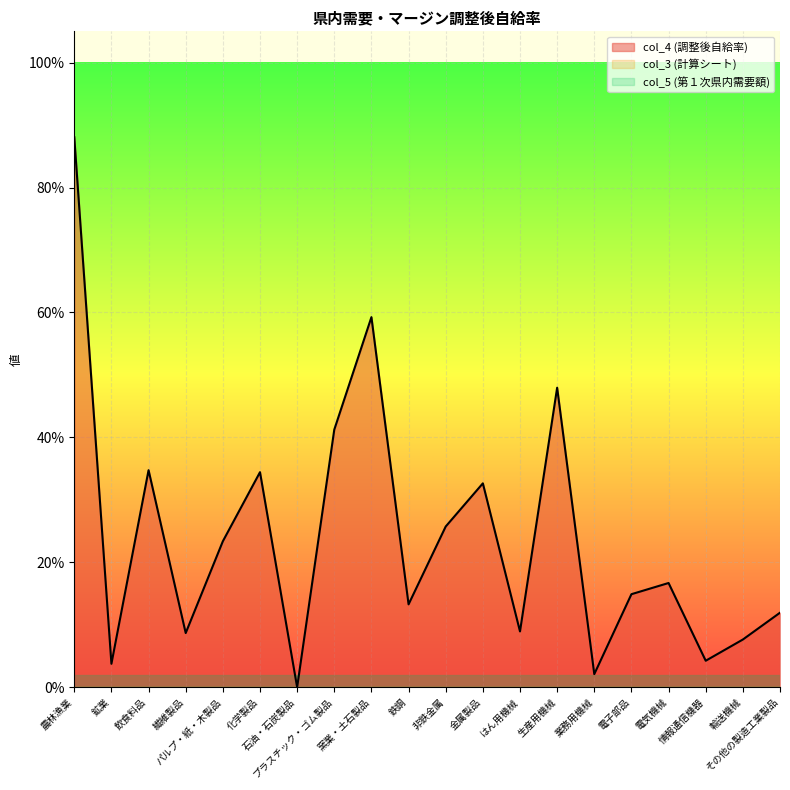

Which series has the largest total across all categories?

col_4